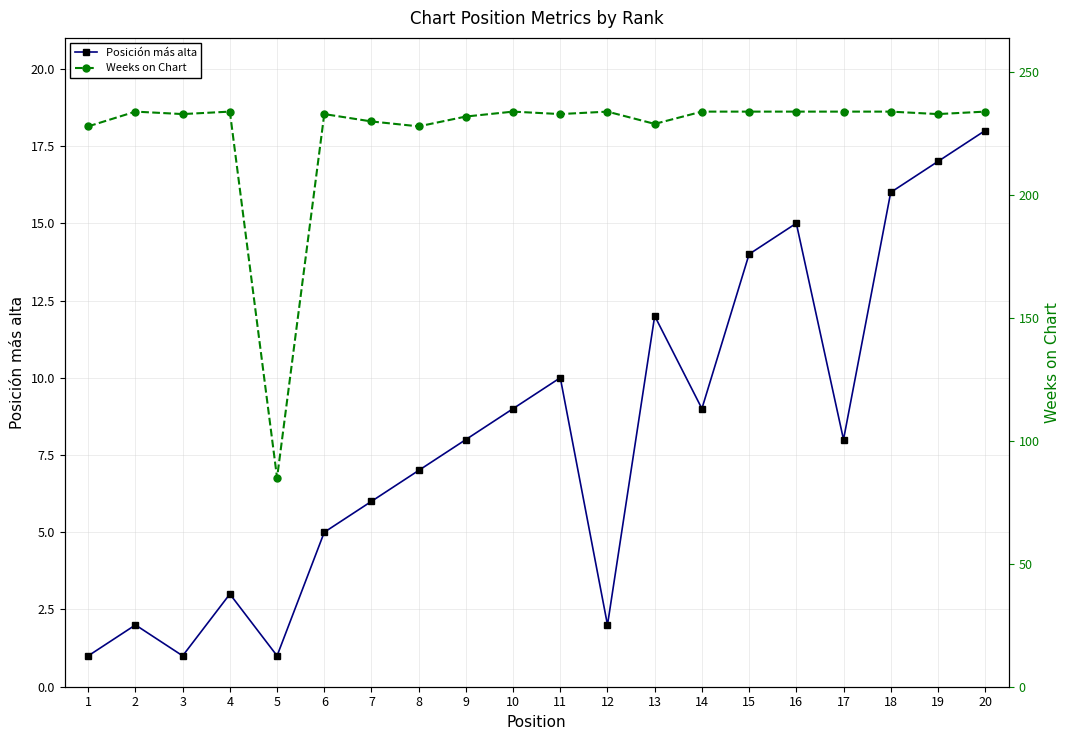

Is it true that Weeks on Chart equals 234 at 16?

True